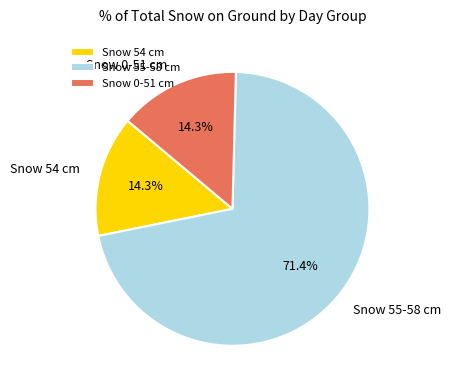

What portion of the pie excludes Snow 0-51 cm?

85.7%